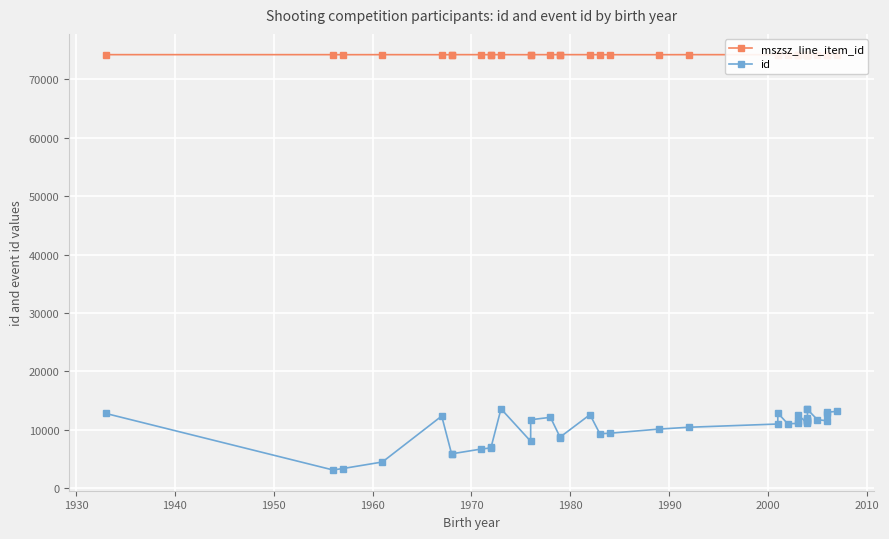

What are all the series names shown in the legend?

mszsz_line_item_id, id